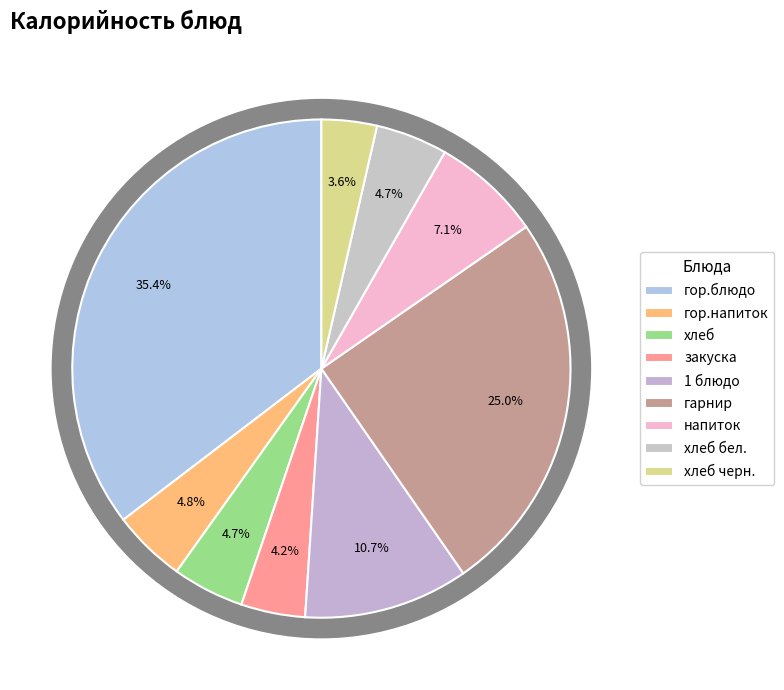

Does any single category account for the majority?

No